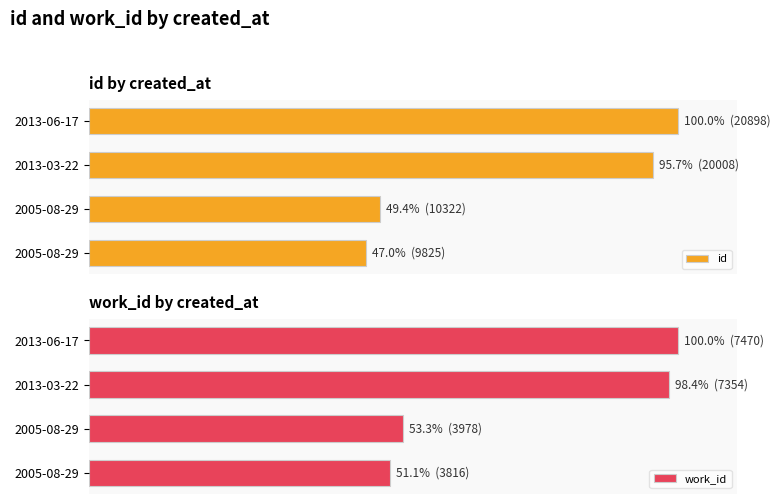

How many values in the work_id series are below 98?

2